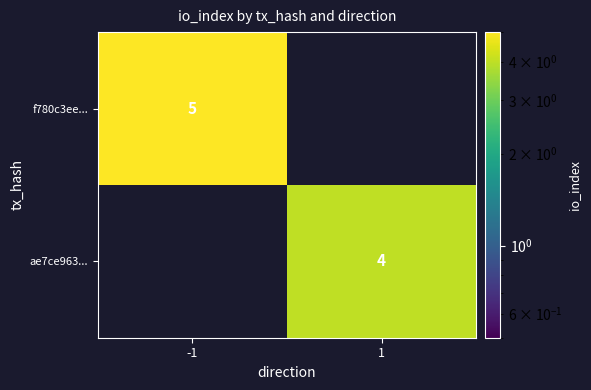

True or false: ae7ce963... has a value of 4 at 1.

True